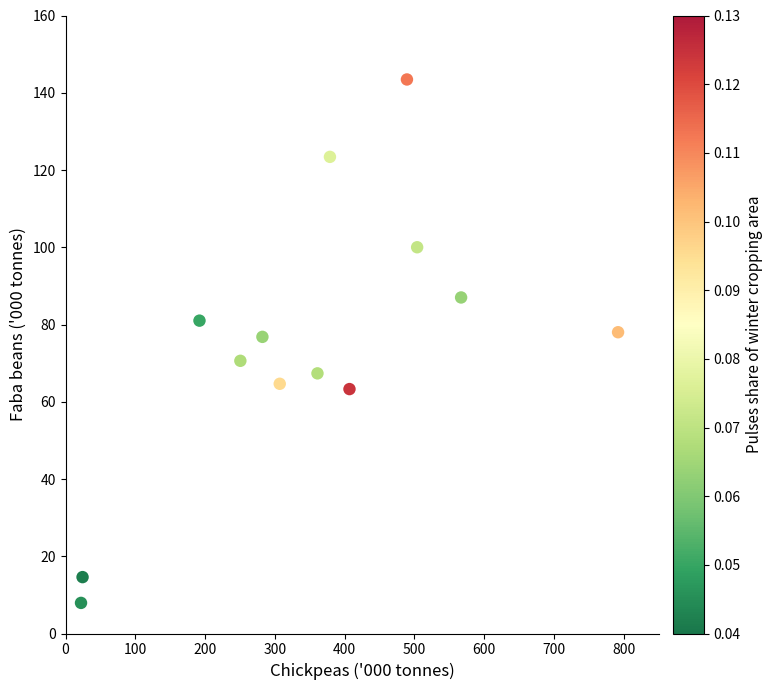

What is the range of Y values (max minus min)?

135.5